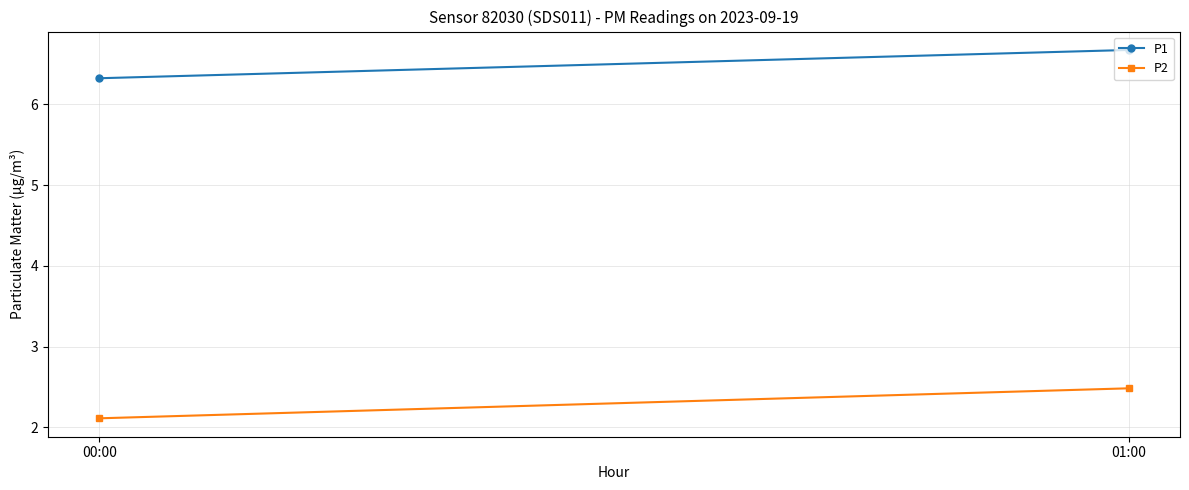

Is it true that P2 equals 3.5 at 01:00?

False